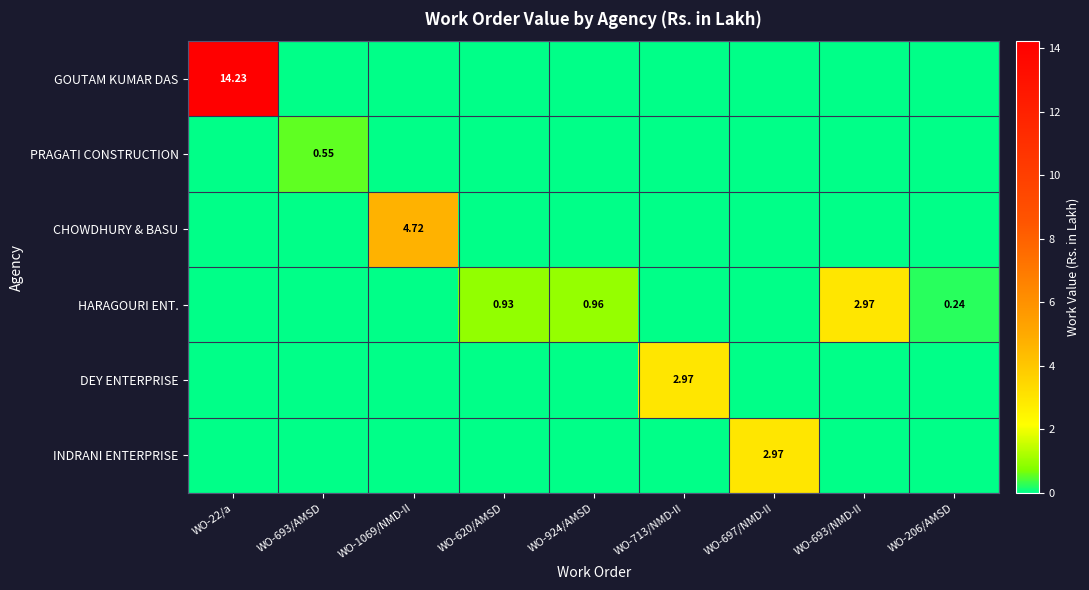

Between WO-924/AMSD and WO-693/NMD-II, which series saw the biggest shift?

HARAGOURI ENT.